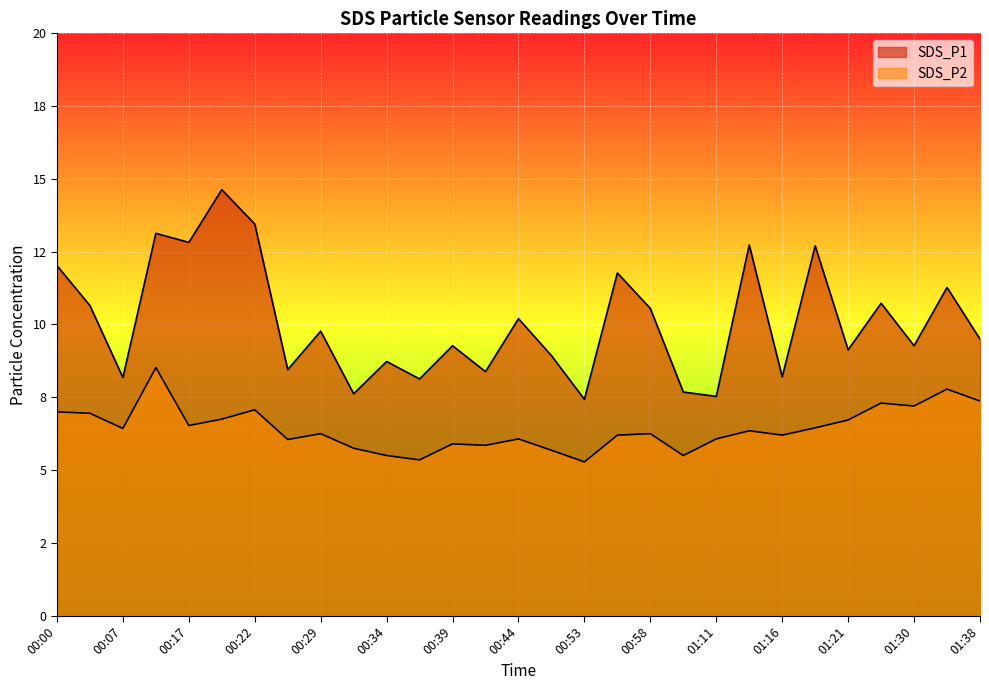

At how many categories does at least one series exceed 8?

25